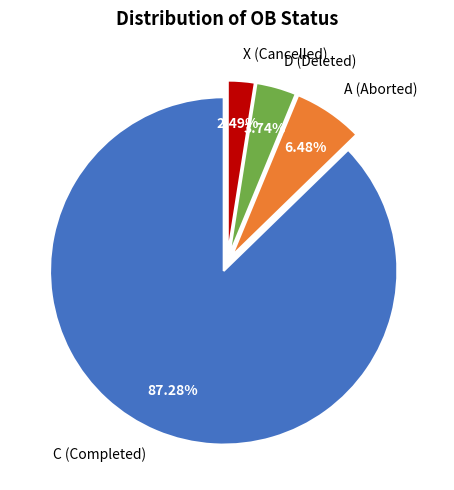

Combined, do D (Deleted) and C (Completed) account for over 50%?

Yes